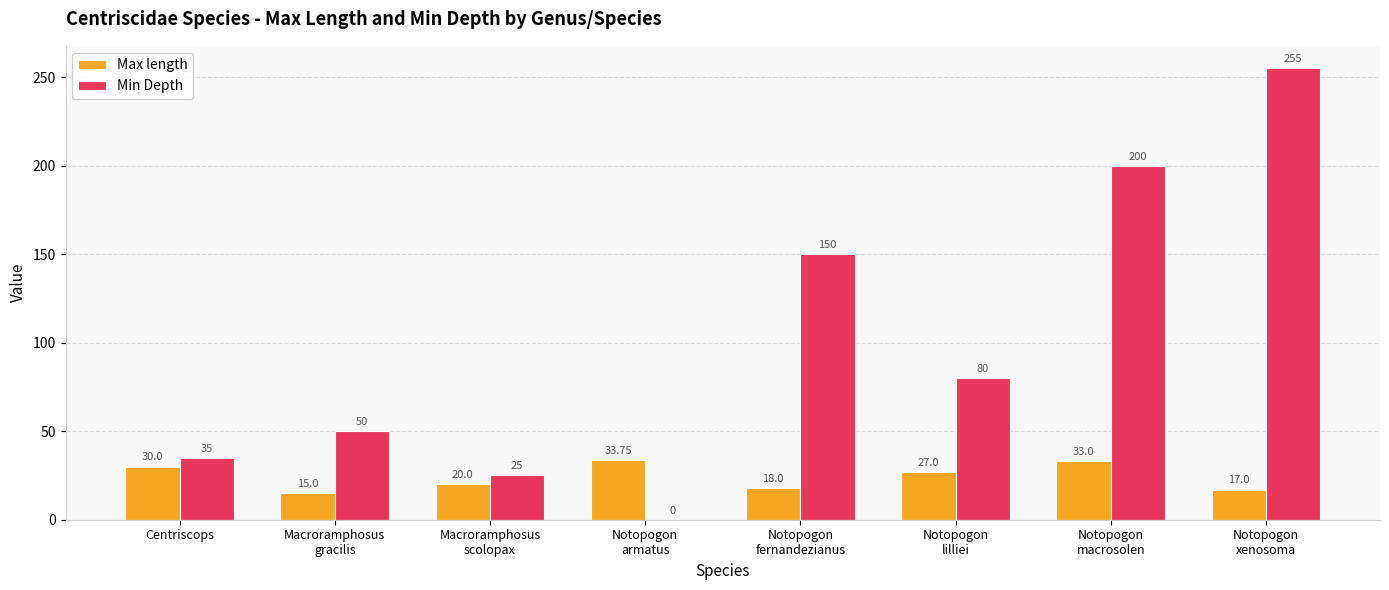

What is the sum of the Max length values at Macroramphosus
scolopax and Centriscops?

50.0